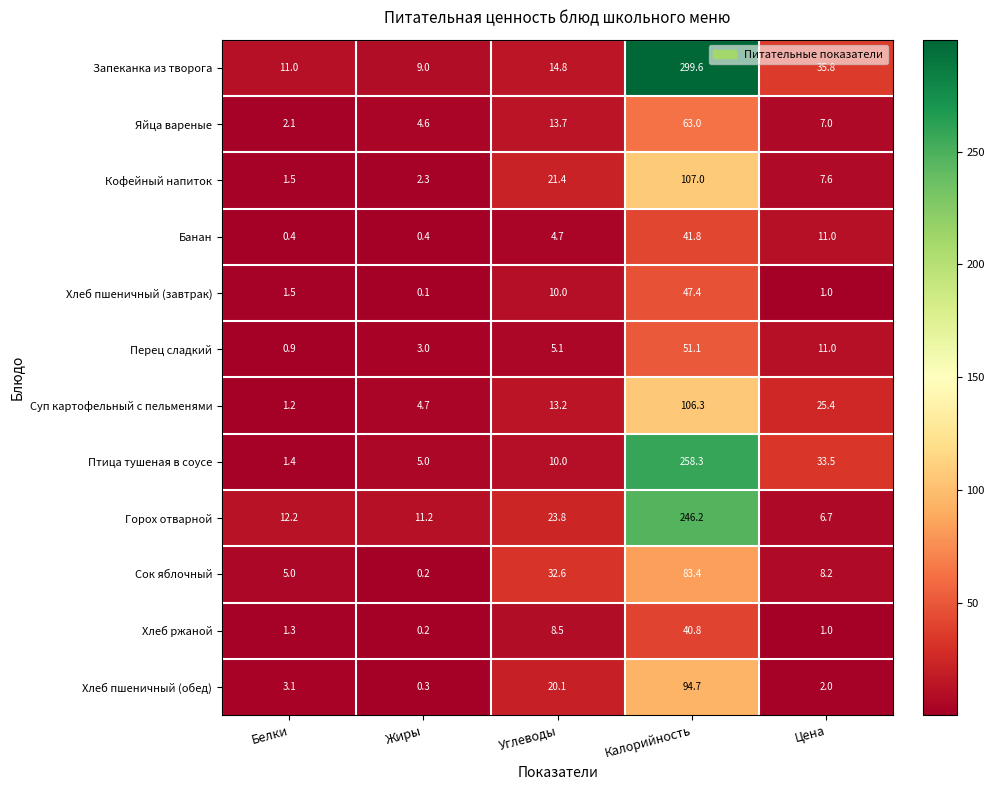

How many distinct data groups are displayed?

12